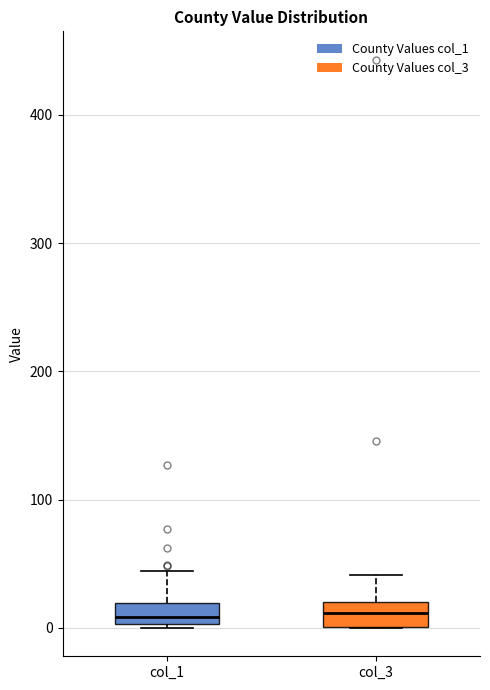

Where does the upper whisker of the box for col_3 end on the y-axis? The values are not printed on the chart, so give them approximately, as read against the axis.

40